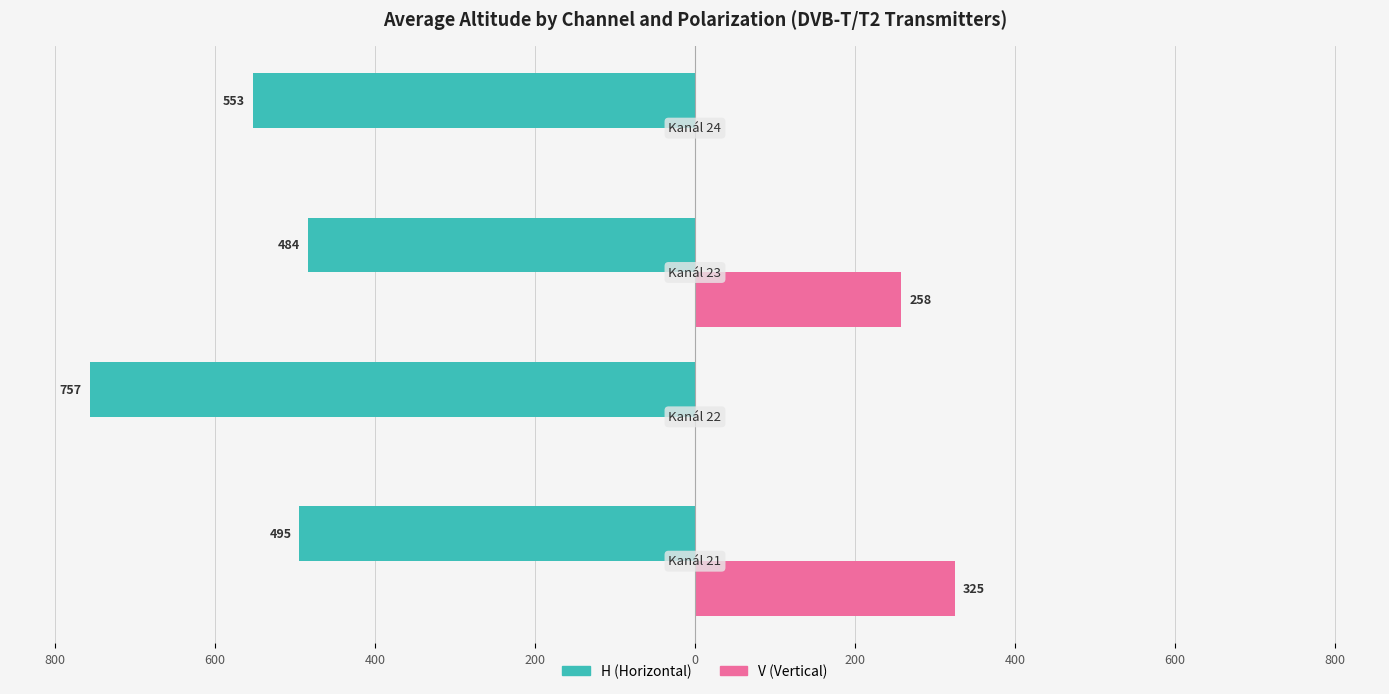

What are all the series names shown in the legend?

H (Horizontal), V (Vertical)